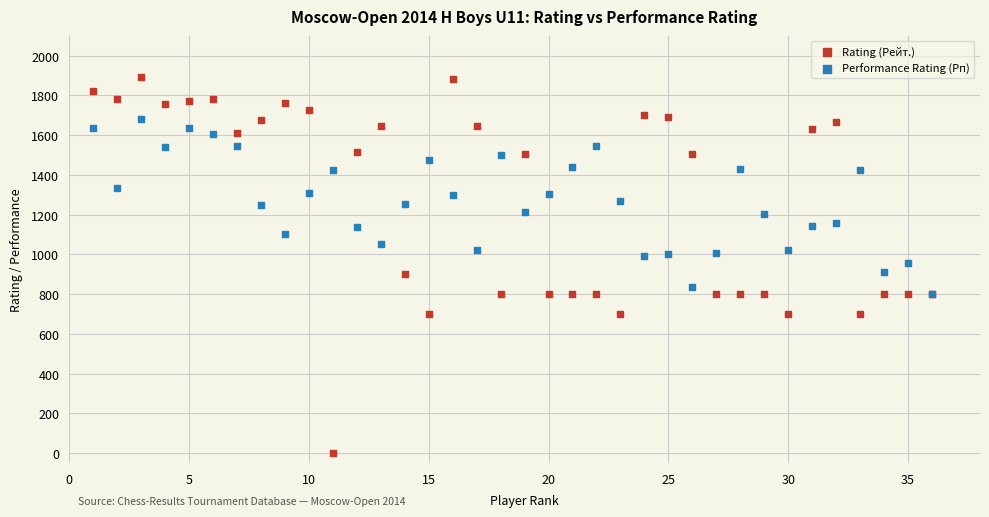

Which series contains the highest Y value?

Rating (Рейт.)